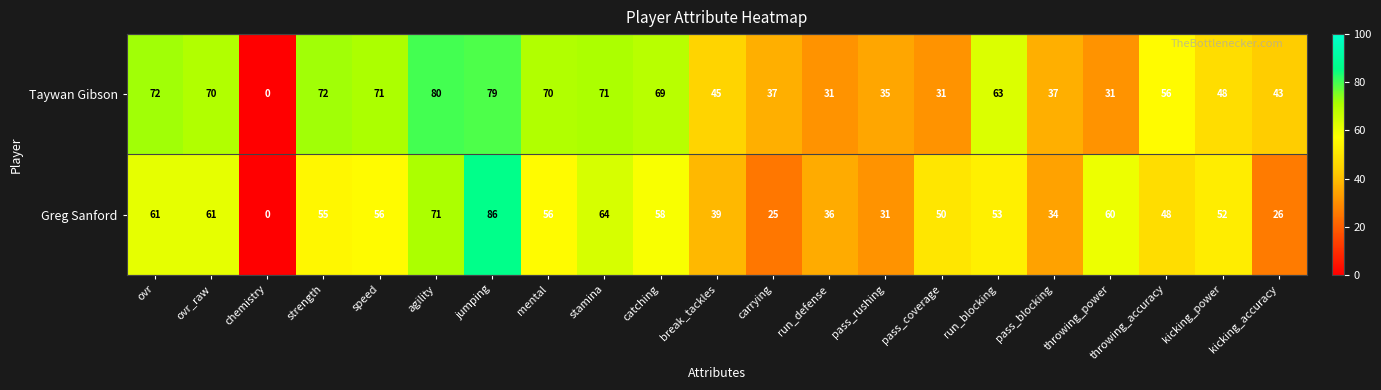

Rank the series at pass_coverage from lowest to highest value.

Taywan Gibson, Greg Sanford